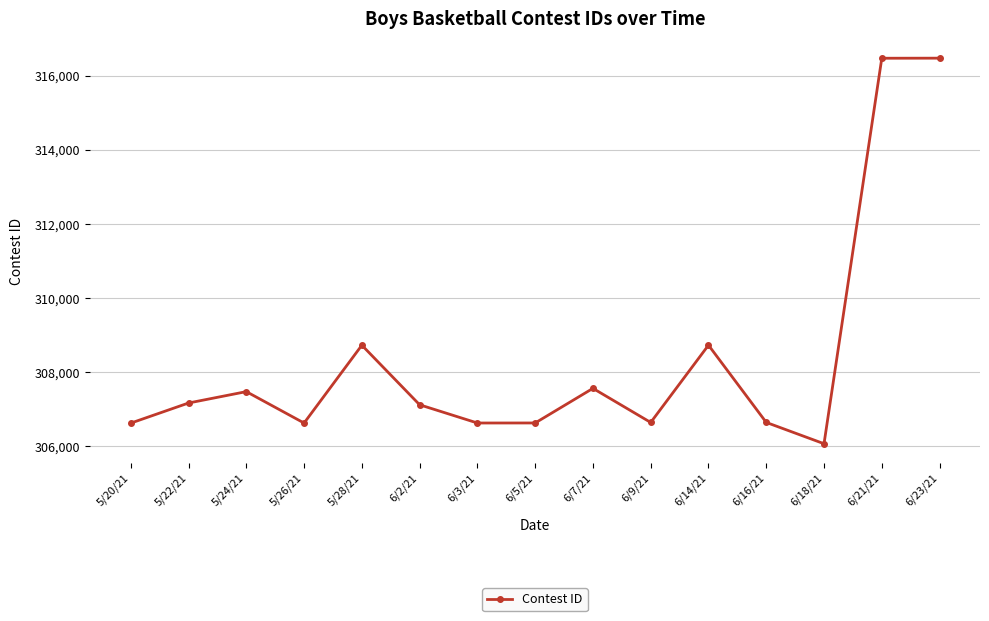

How many lines are shown in the chart?

1